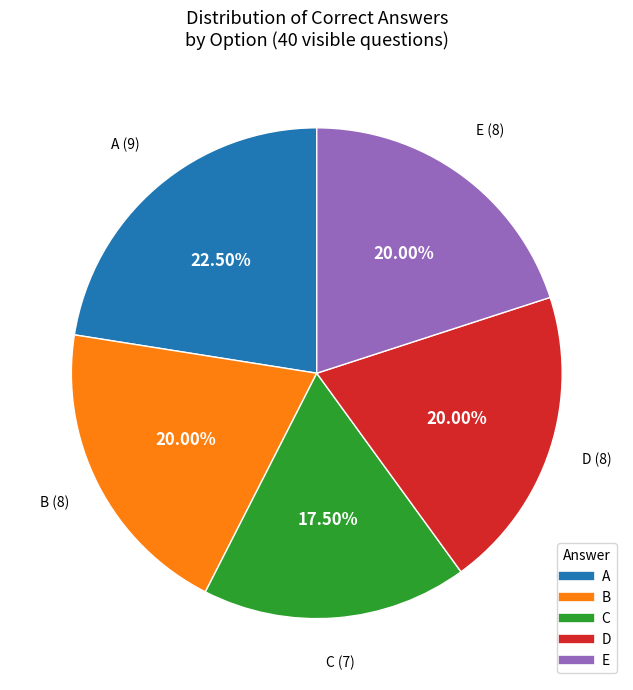

Which category has the smallest portion of the pie?

C